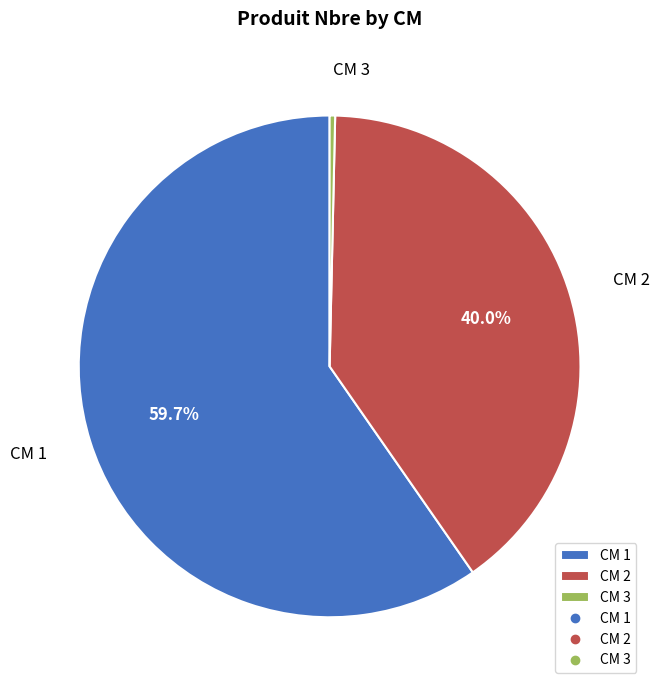

How many slices are in this pie chart?

3